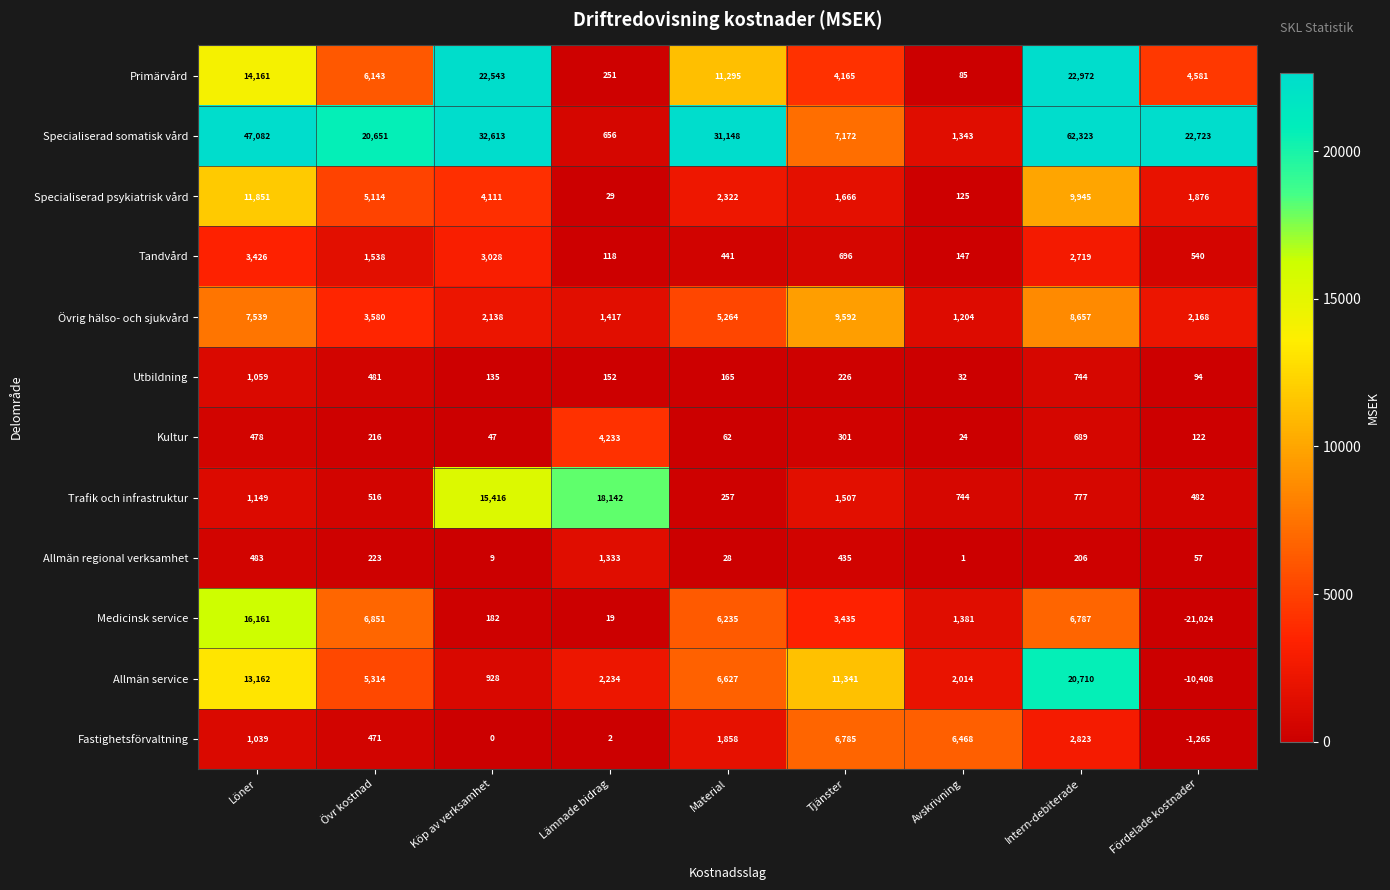

What is the average value of the Allmän regional verksamhet series?

308